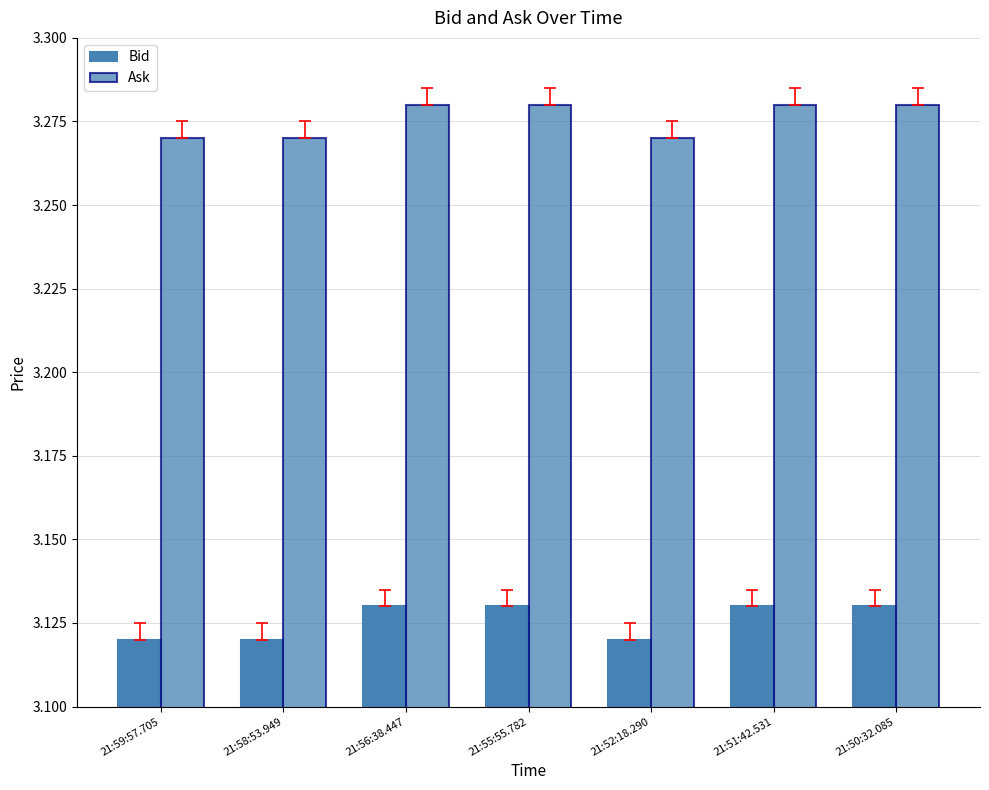

Does the chart contain any negative values?

No